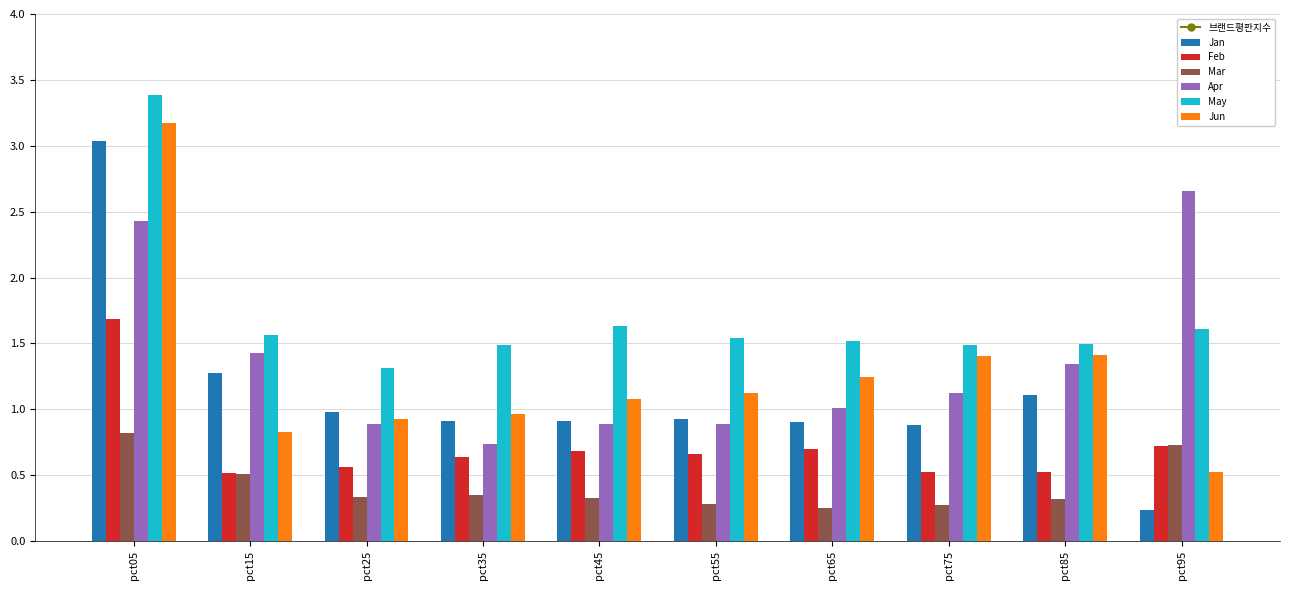

What is the minimum value shown in the chart?

0.2